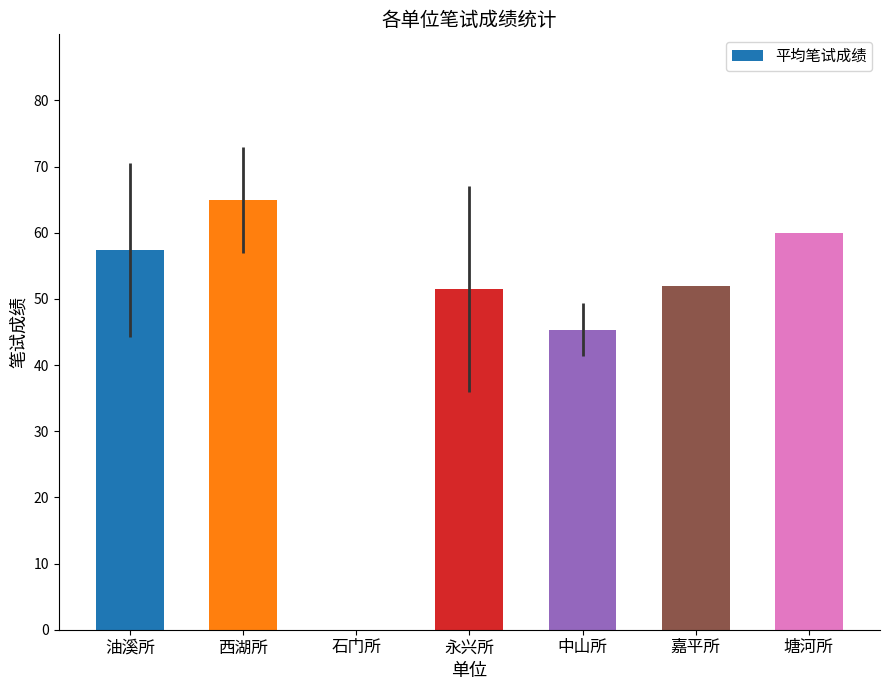

Are the bars horizontal?

No